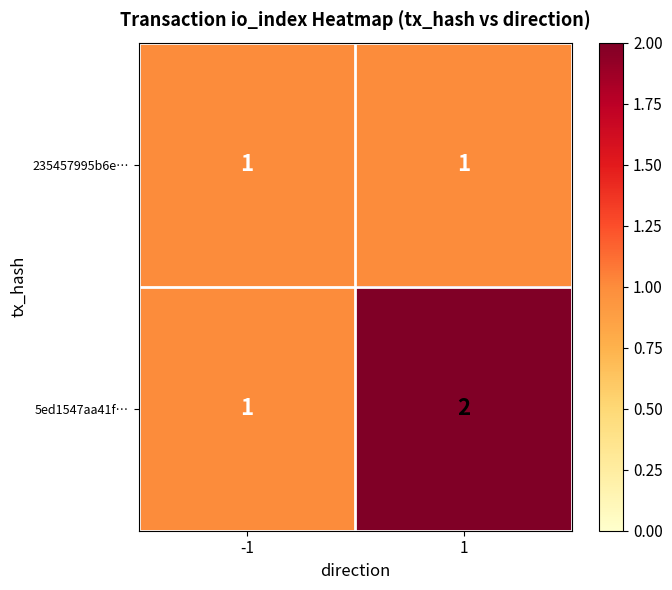

What is the total value across all series at -1?

2